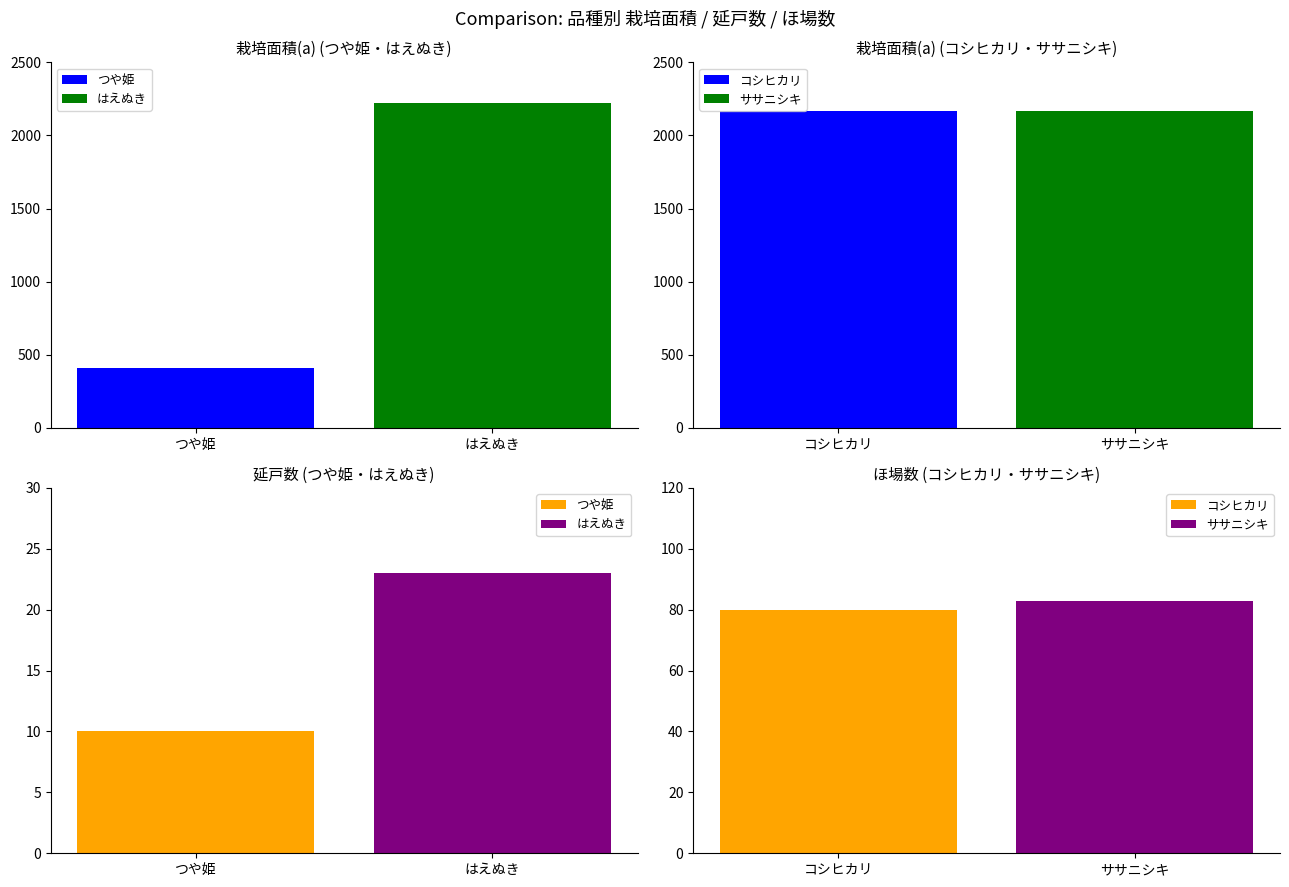

What is the label of the 3rd bar from the left?

コシヒカリ